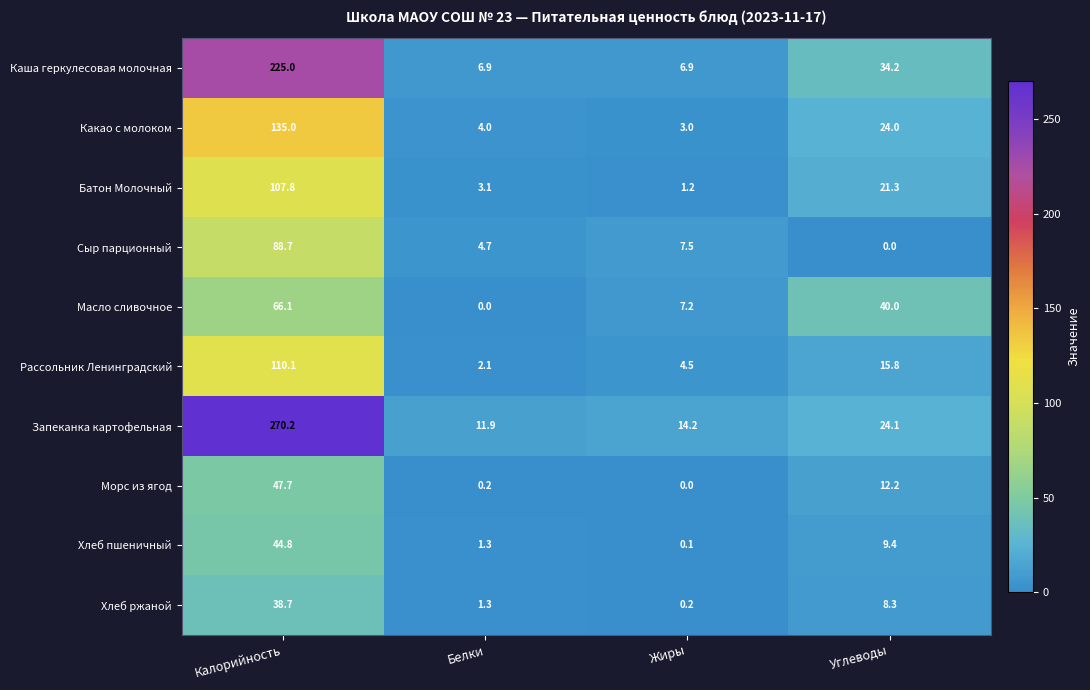

Which series has the widest spread of values?

Запеканка картофельная